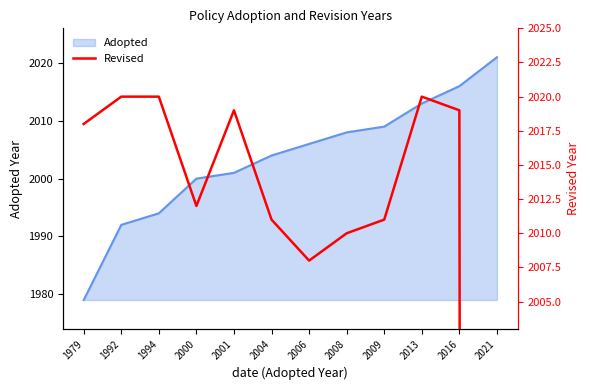

True or false: Adopted has a value of 1979 at 1979.

True